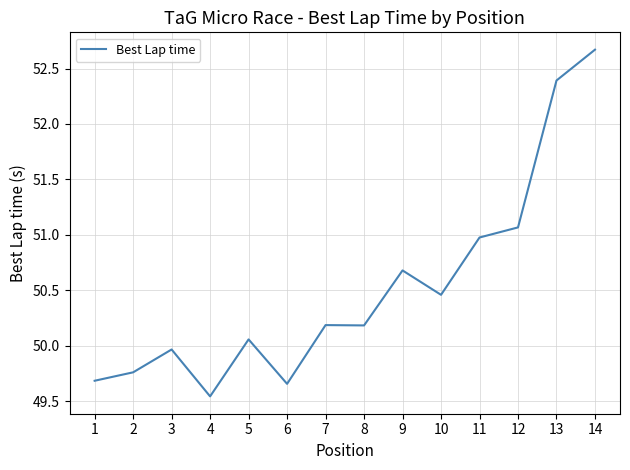

What is the difference between the maximum and minimum values?

3.1